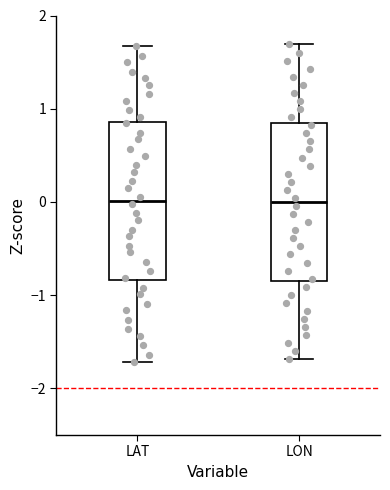

Reading left to right, read every box against the y-axis: the position of its median line, the range the box covers, and the ends of its whiskers. The values are not printed on the chart, so give them approximately, as read against the axis.

LAT: median 0.0, box -0.8 to 0.9, whiskers -1.7 to 1.7
LON: median 0.0, box -0.8 to 0.8, whiskers -1.7 to 1.7